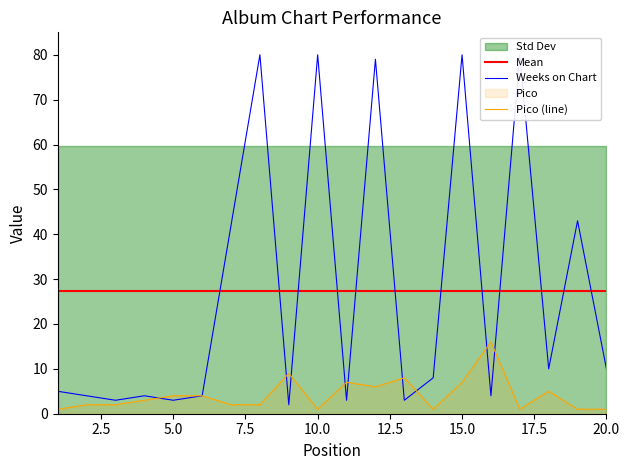

What is the difference between the maximum and second lowest values in the Weeks on Chart series?

77